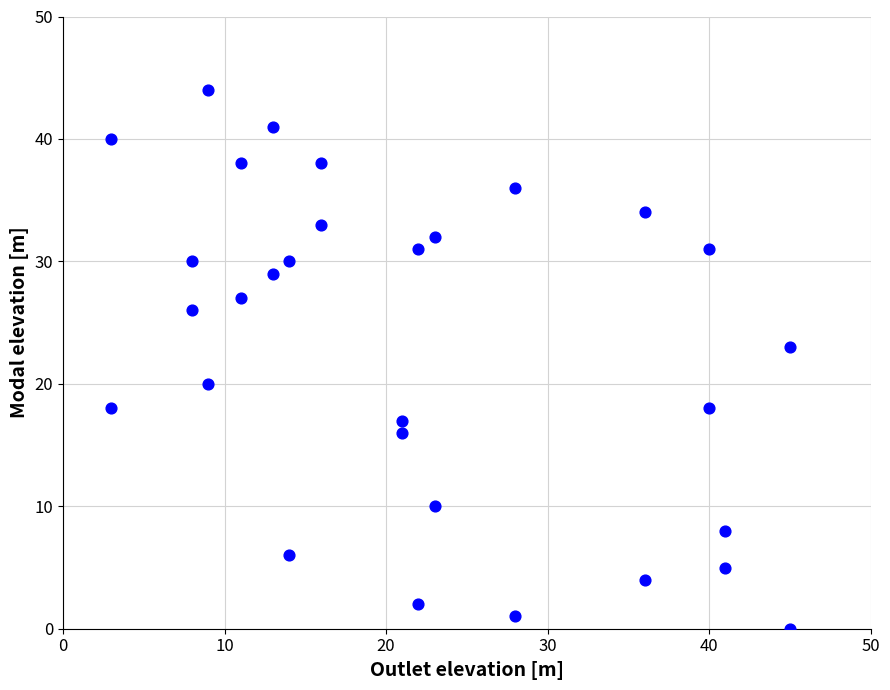

What is the range of X values (max minus min)?

42